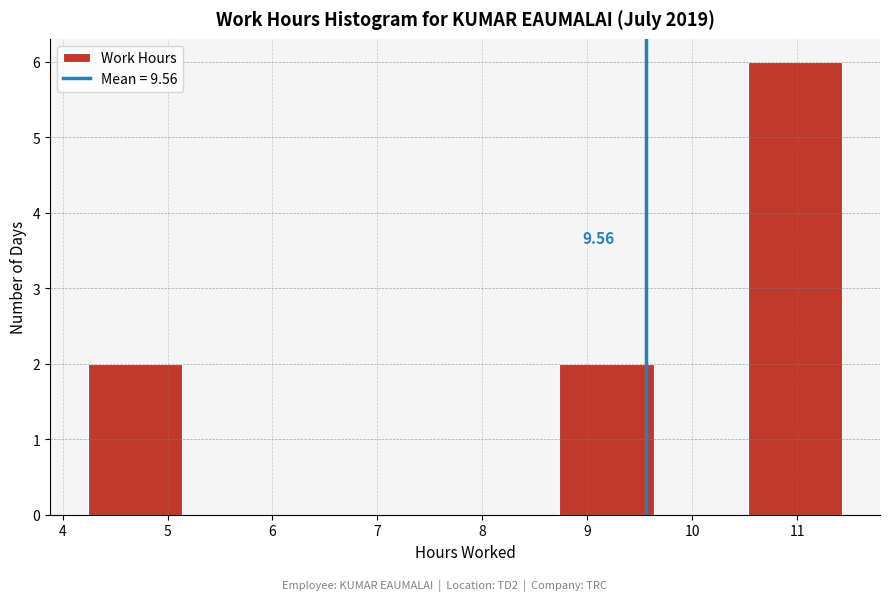

Which range on the x-axis has the tallest bar?

10.5 to 11.4